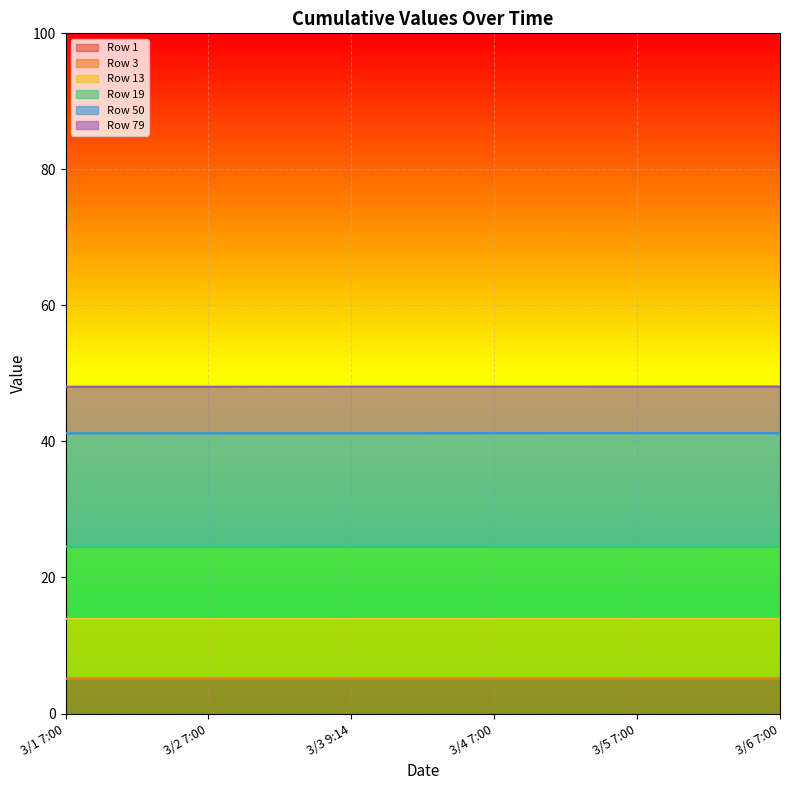

Which has a higher value, 3/3 9:14 or 3/5 7:00?

3/3 9:14